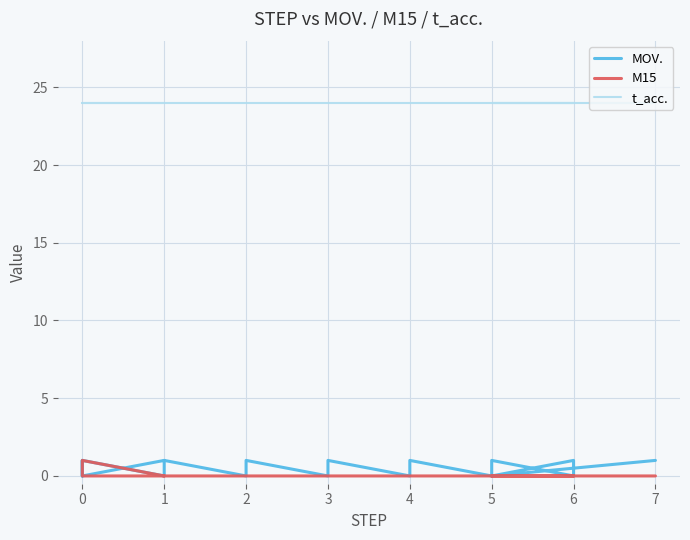

How many positive values does the MOV. series have?

11